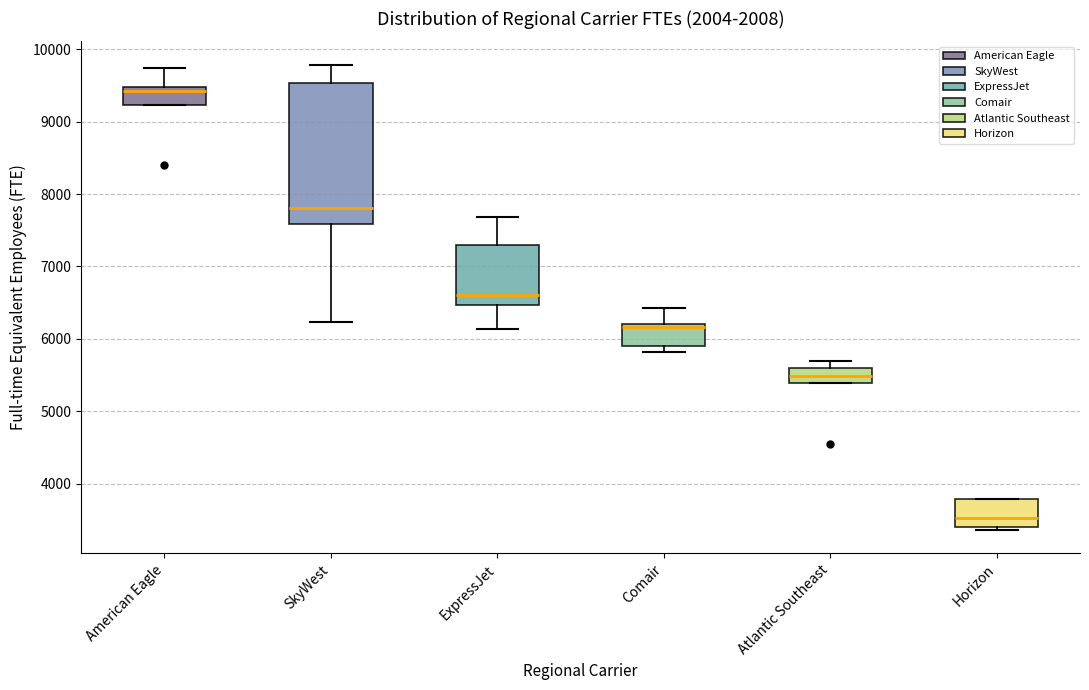

Where does the median line of the box for SkyWest sit on the y-axis? The values are not printed on the chart, so give them approximately, as read against the axis.

7800